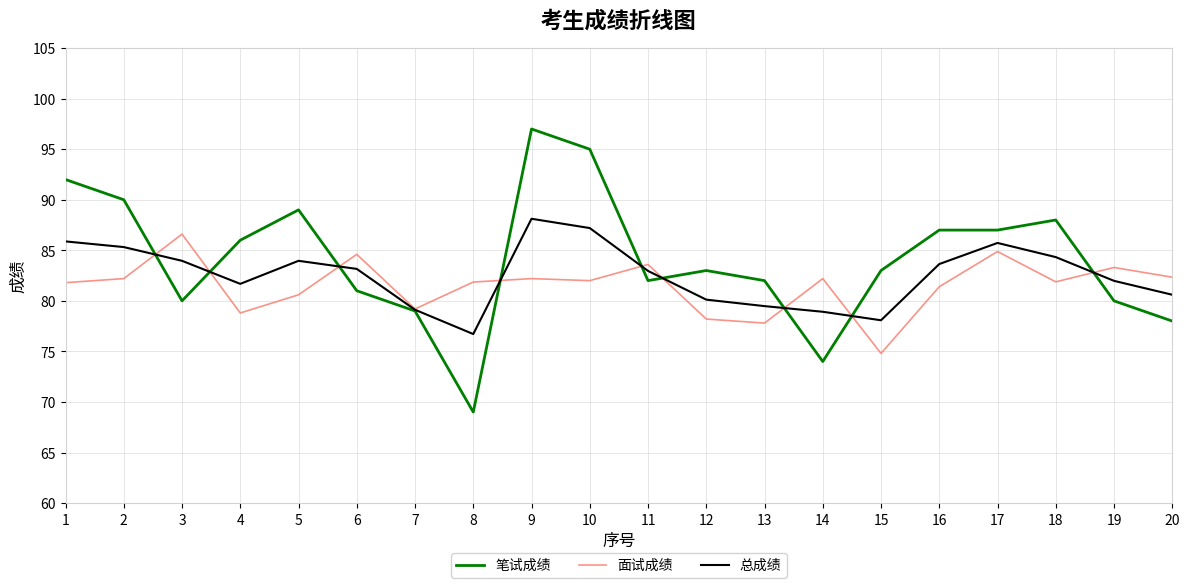

Which series ends up on top after the final intersection of 总成绩 and 笔试成绩?

总成绩